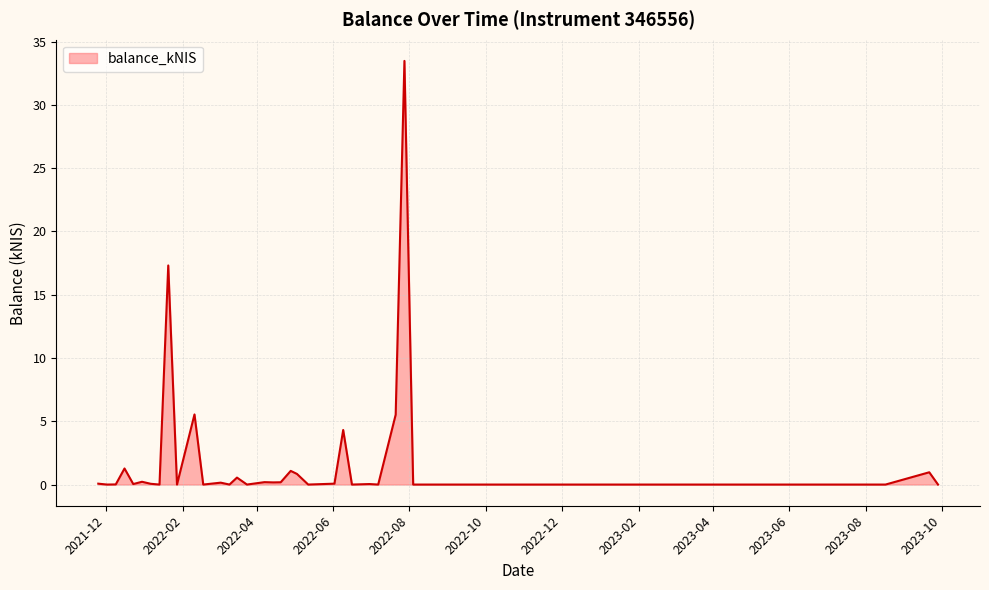

What is the difference between the maximum and minimum values?

33.5